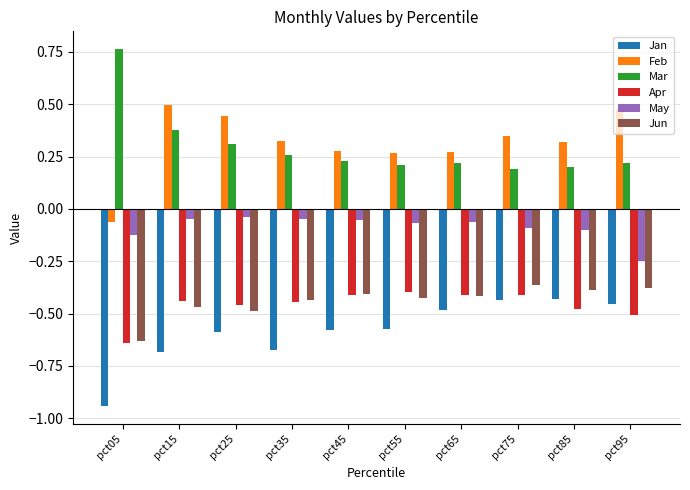

Count the Mar values in the range 0 to 1.

10